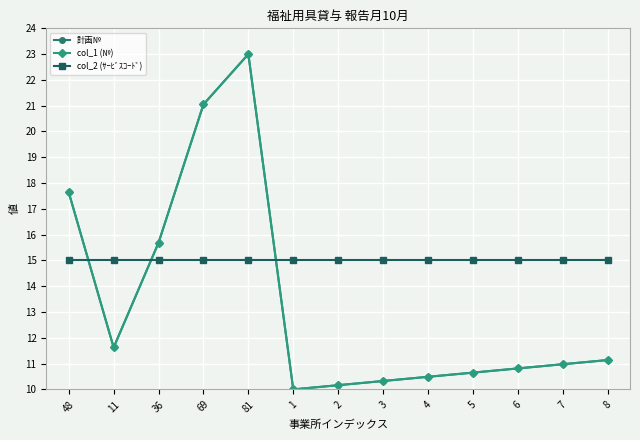

At 5, list the series in order from largest to smallest.

col_2 (ｻｰﾋﾞｽｺｰﾄﾞ), 計画№, col_1 (№)